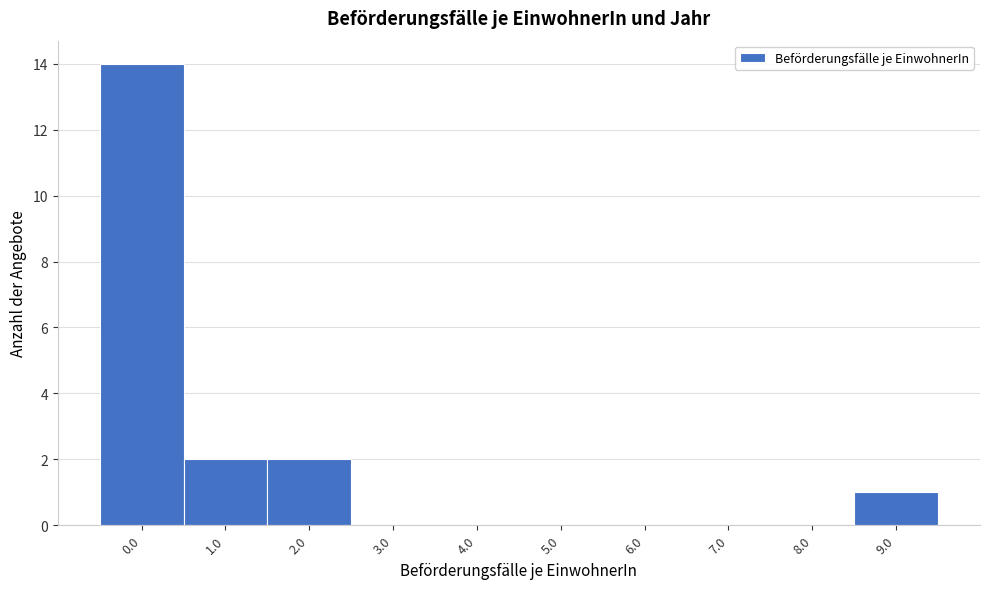

Reading right to left, list all the values displayed in this chart.

9.0=1	8.0=0	7.0=0	6.0=0	5.0=0	4.0=0	3.0=0	2.0=2	1.0=2	0.0=14